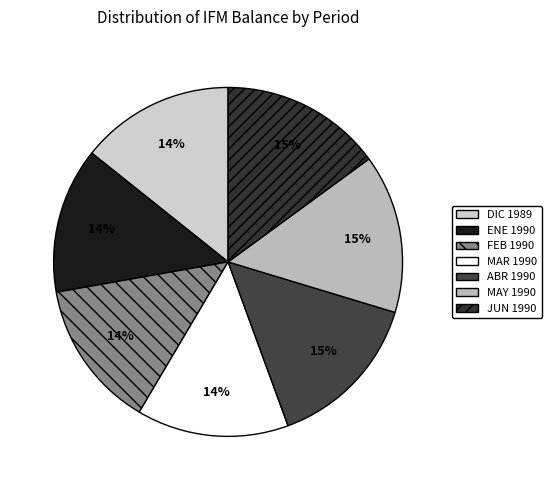

How many slices are in this pie chart?

7